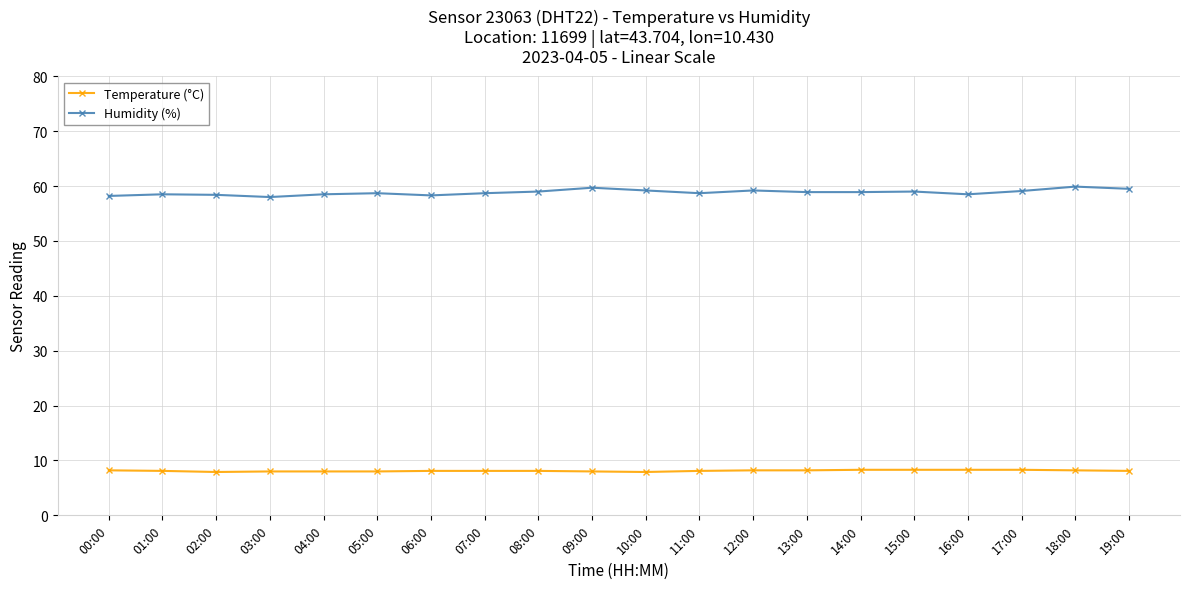

What is the label of the 18th point from the left?

17:00